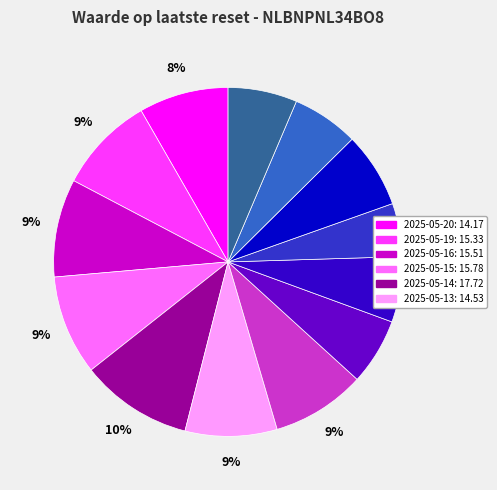

To the nearest percent, what is the difference between the largest and smallest slice percentages?

5%